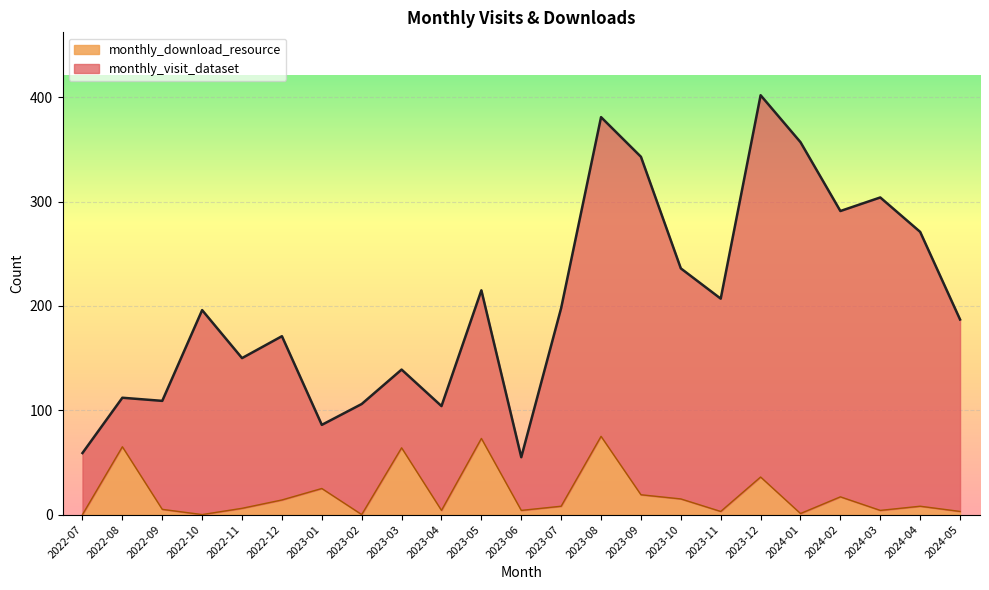

Approximately how many times larger is the value at 2023-04 compared to 2023-07?

0.5